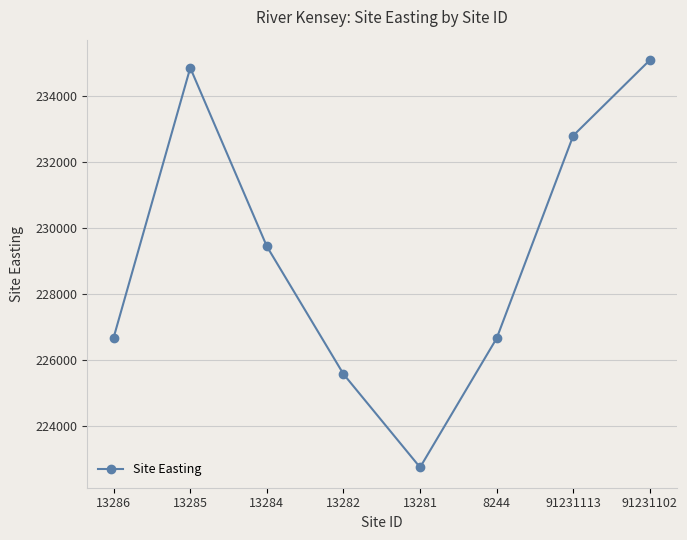

The chart shows a value of 399971 at 13284. True or false?

False